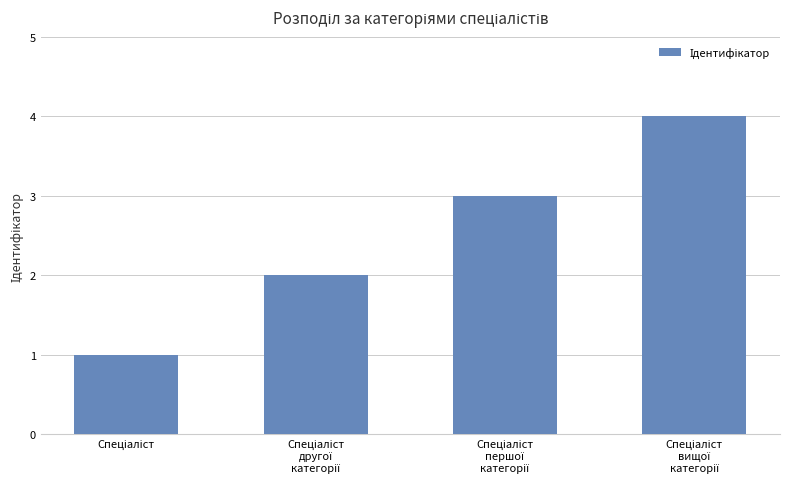

What is the greatest value displayed?

4